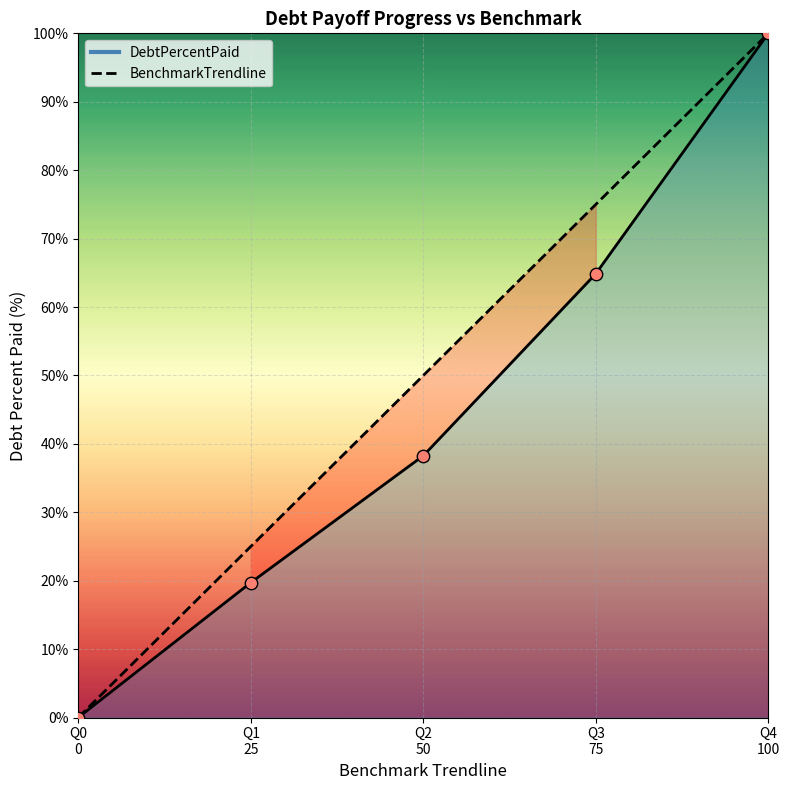

What are all the series names shown in the legend?

DebtPercentPaid, BenchmarkTrendline